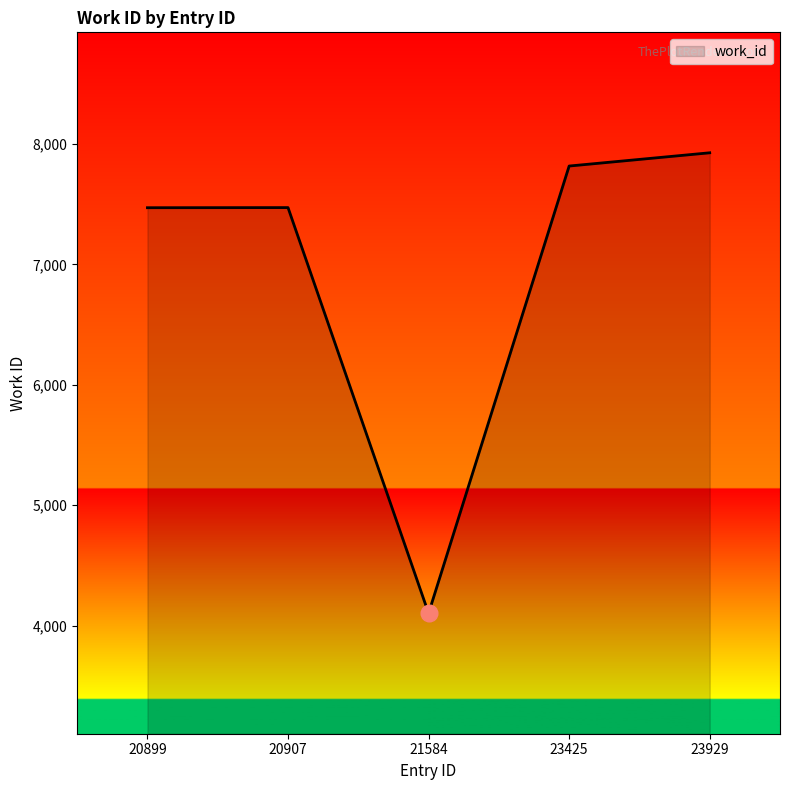

True or false: the data shows 2611 at 23425.

False